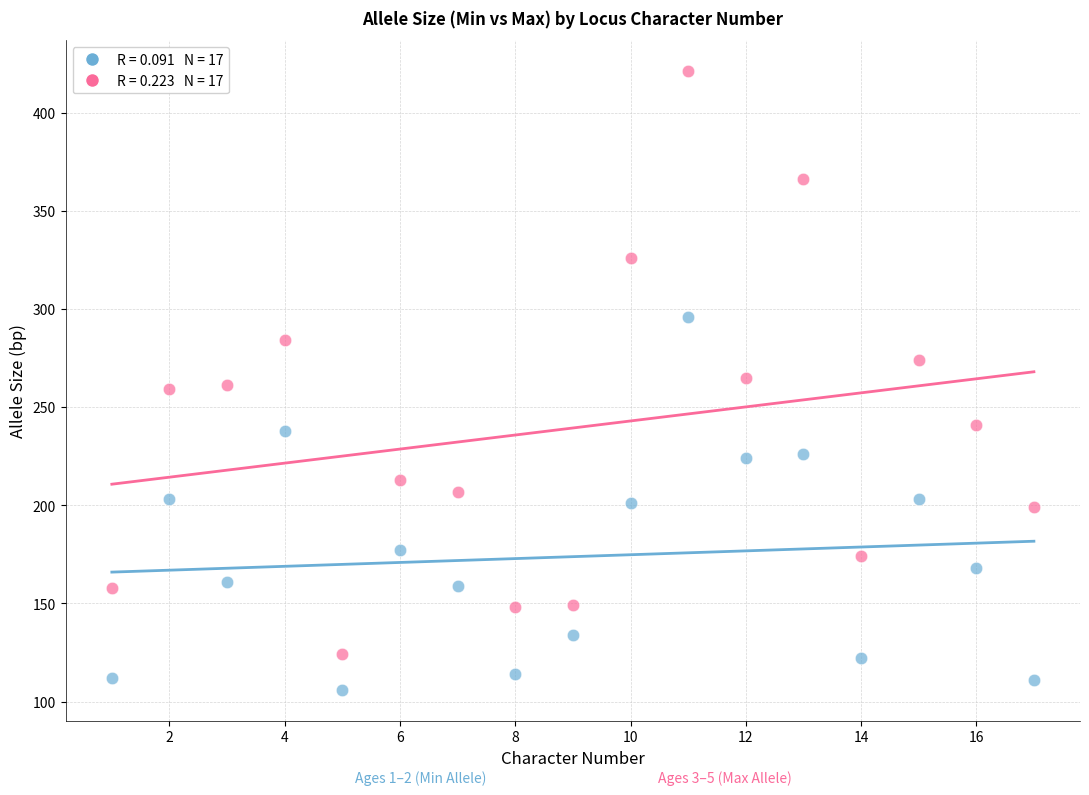

Across all data points, what is the range of Y values (max minus min)?

315